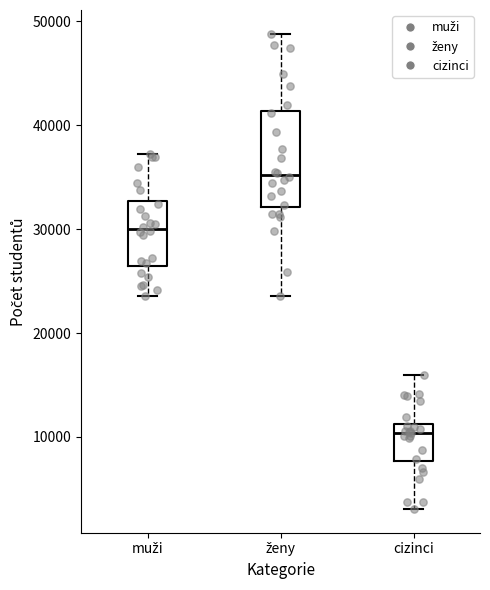

Where is the lower edge of the box for cizinci on the y-axis? The values are not printed on the chart, so give them approximately, as read against the axis.

8000